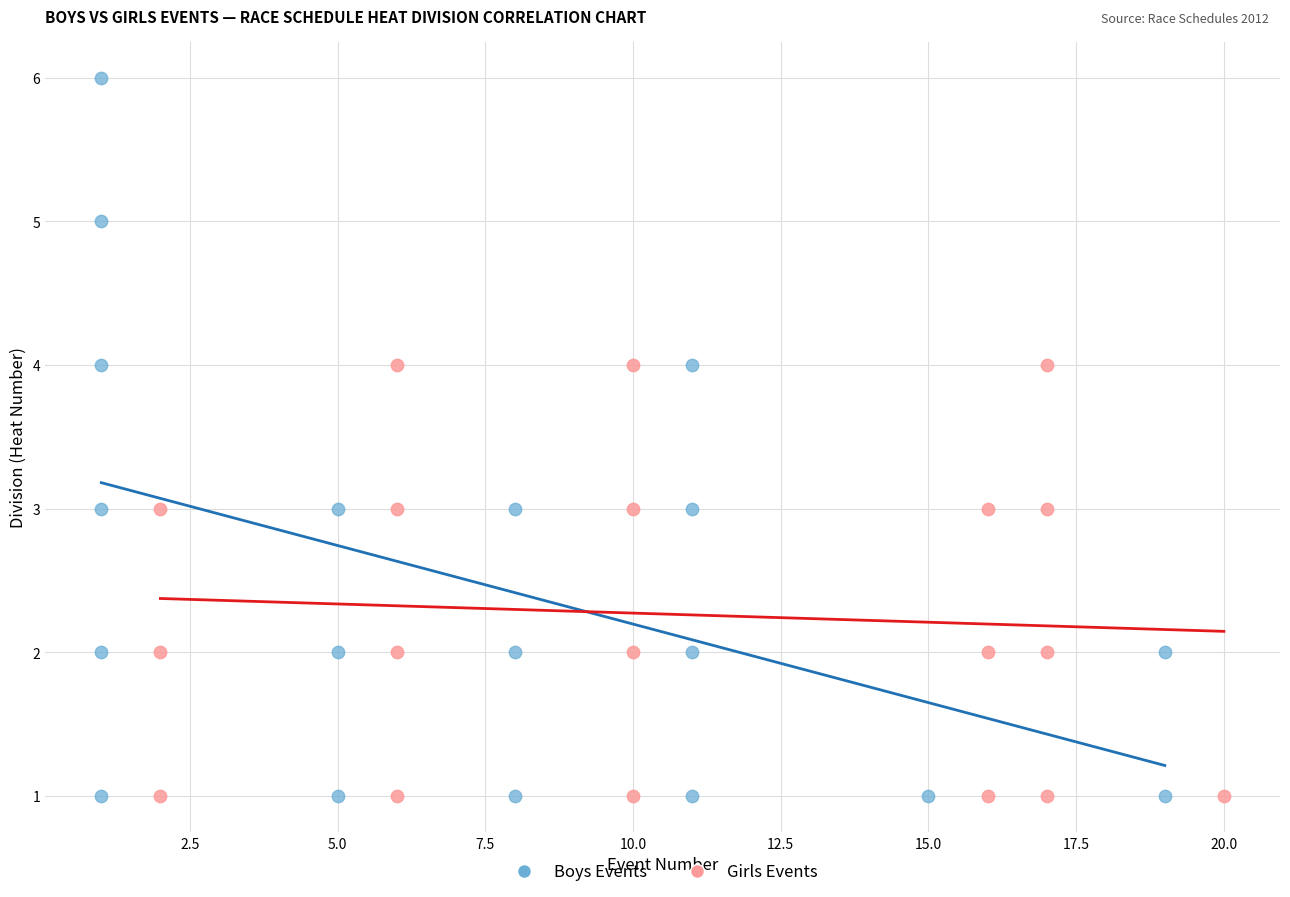

What are all the series names shown in the legend?

Boys Events, Girls Events